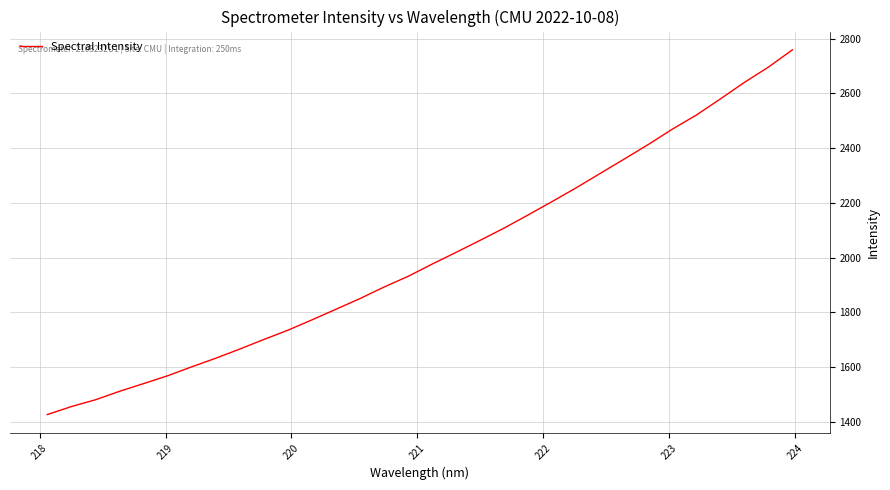

What is the difference between the maximum and minimum values?

1332.8